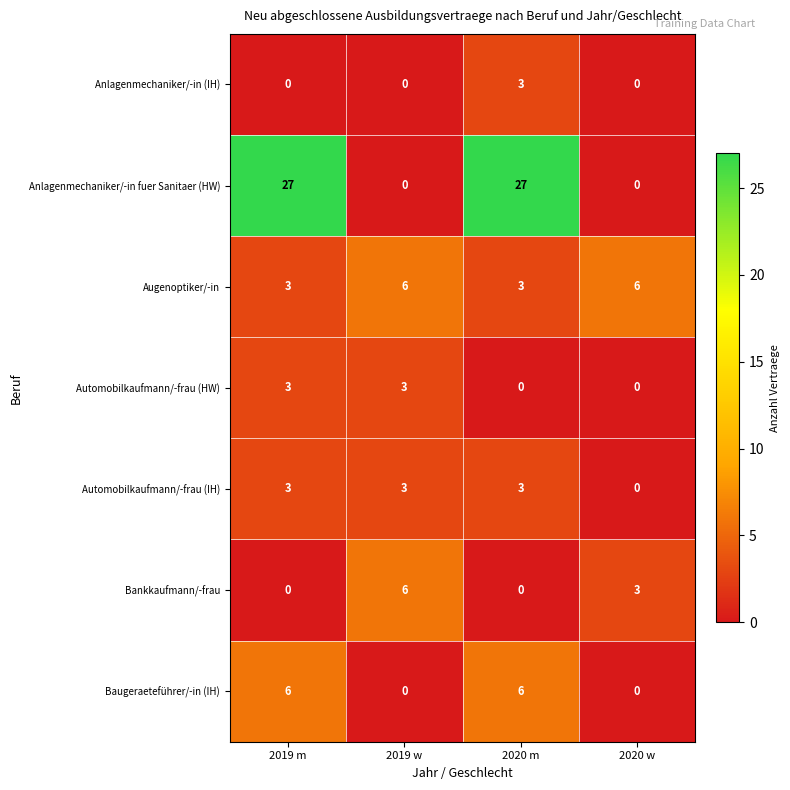

Reading left to right, transcribe all the data shown in this chart.

Anlagenmechaniker/-in (IH): 0	0	3	0
Anlagenmechaniker/-in fuer Sanitaer (HW): 27	0	27	0
Augenoptiker/-in: 3	6	3	6
Automobilkaufmann/-frau (HW): 3	3	0	0
Automobilkaufmann/-frau (IH): 3	3	3	0
Bankkaufmann/-frau: 0	6	0	3
Baugeraeteführer/-in (IH): 6	0	6	0